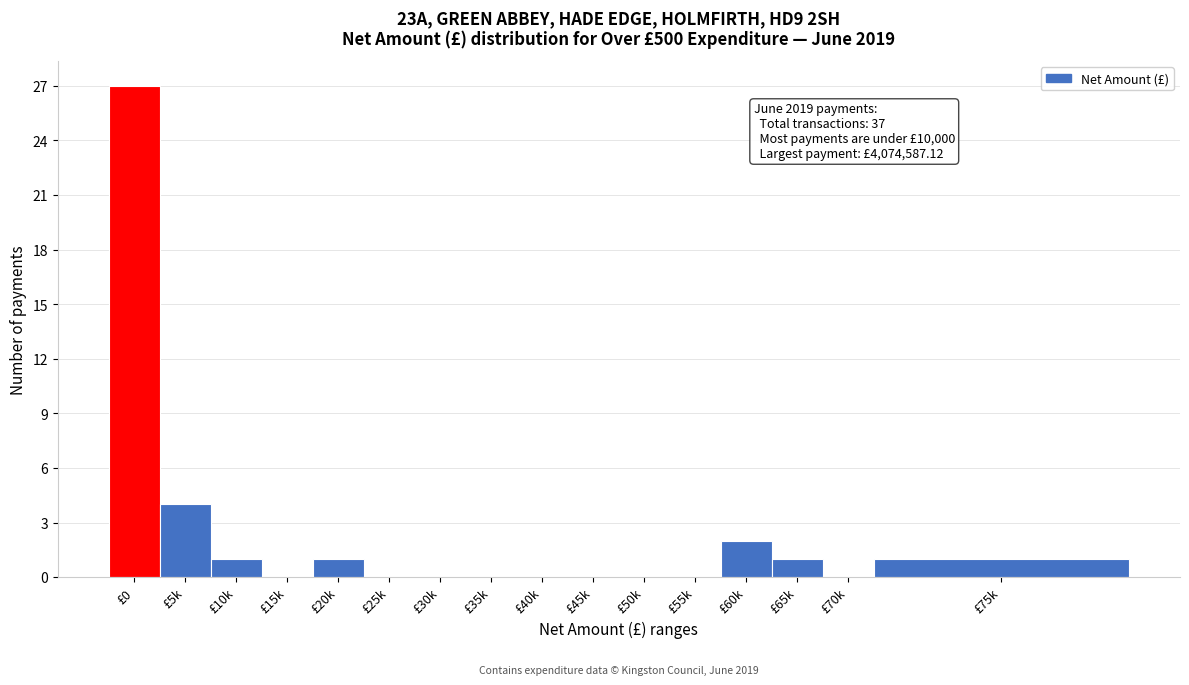

Reading left to right, list all the values displayed in this chart.

£0=27	£5k=4	£10k=1	£15k=0	£20k=1	£25k=0	£30k=0	£35k=0	£40k=0	£45k=0	£50k=0	£55k=0	£60k=2	£65k=1	£70k=0	£75k=1